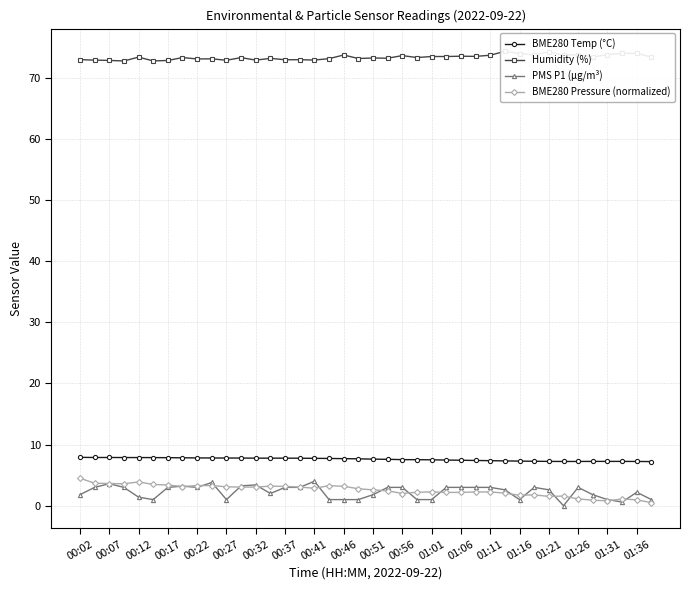

The BME280 Temp (°C) series shows 10.8 at 00:27. True or false?

False